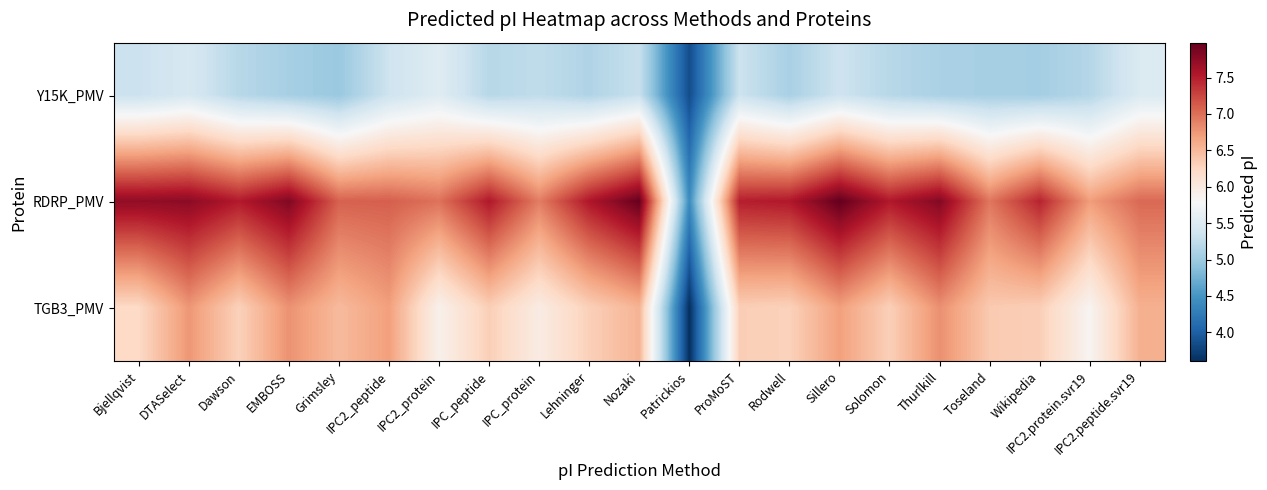

Rank the series by their average value, from lowest to highest.

Y15K_PMV, TGB3_PMV, RDRP_PMV